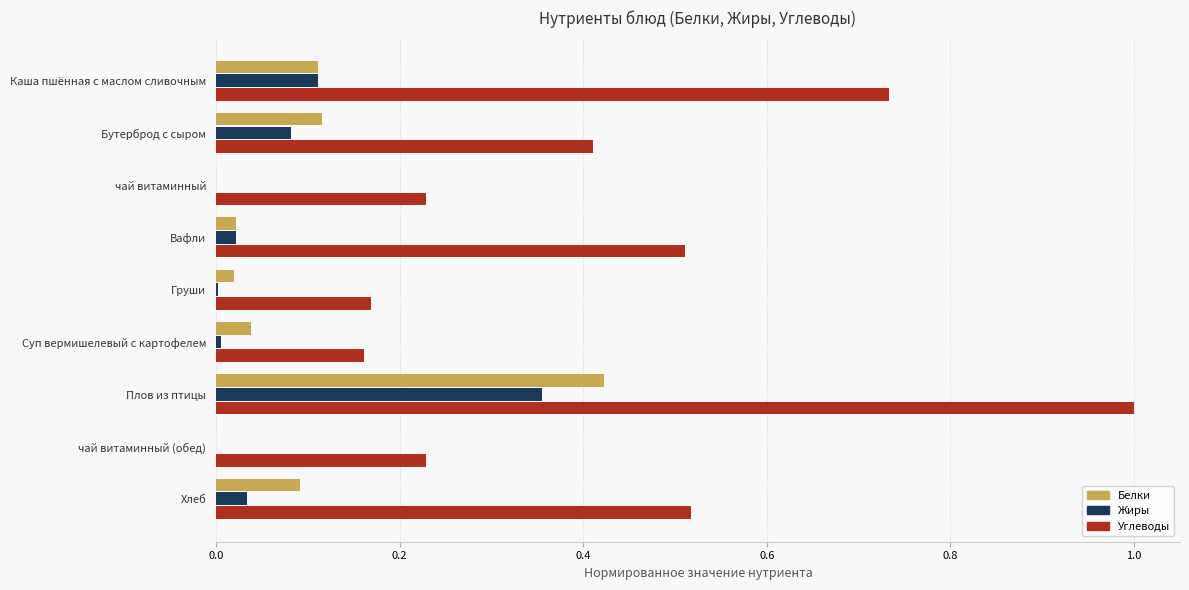

Which category has the highest value in the Белки series?

Плов из птицы